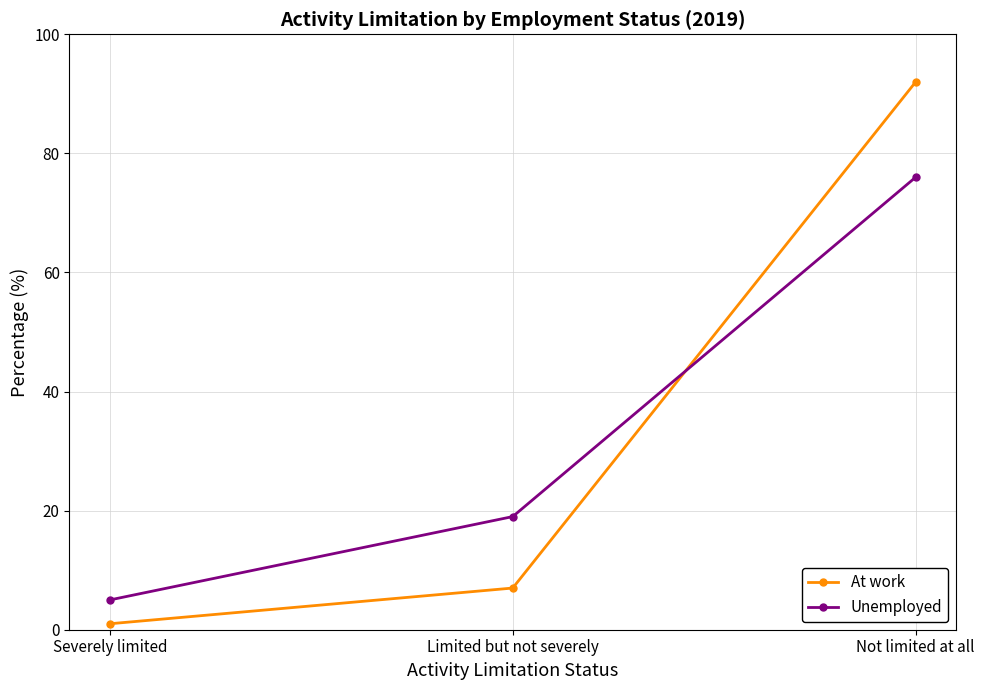

What is the value of the At work point at the 1st from the left?

1